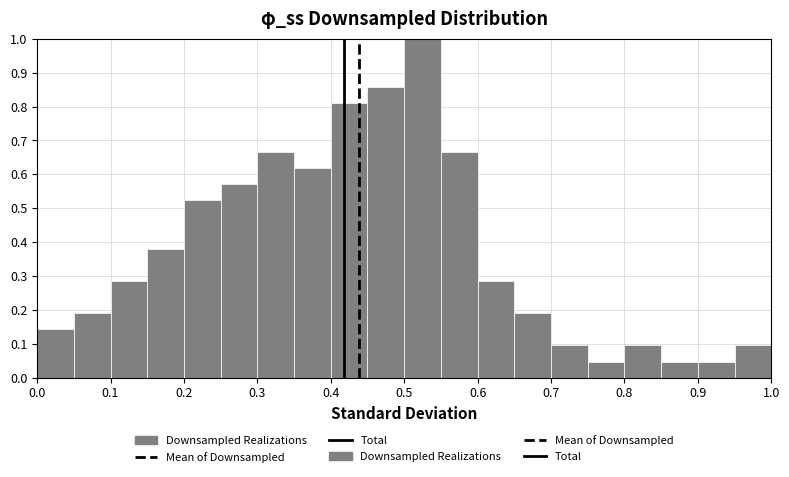

What is the height of the bar covering 0.45 to 0.50 on the x-axis? The values are not printed on the chart, so give them approximately, as read against the axis.

0.86